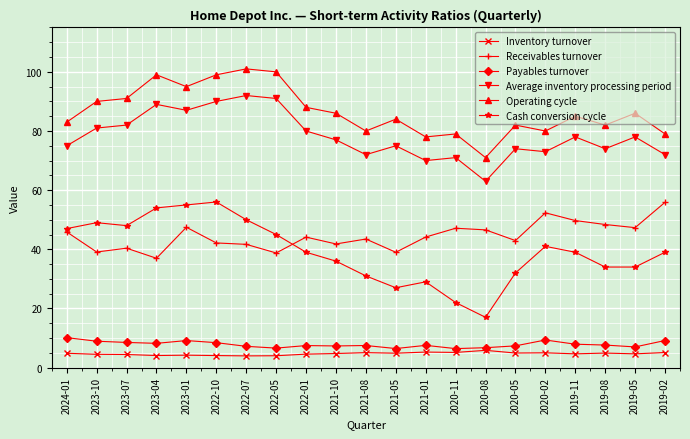

What is the minimum value for Operating cycle?

71.0